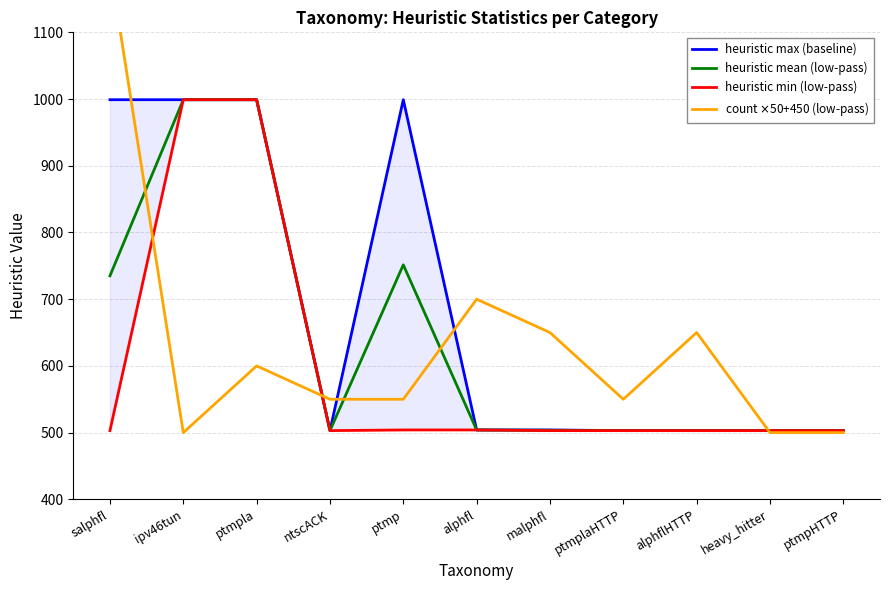

What is the sum of all heuristic max (baseline) values?

7519.0